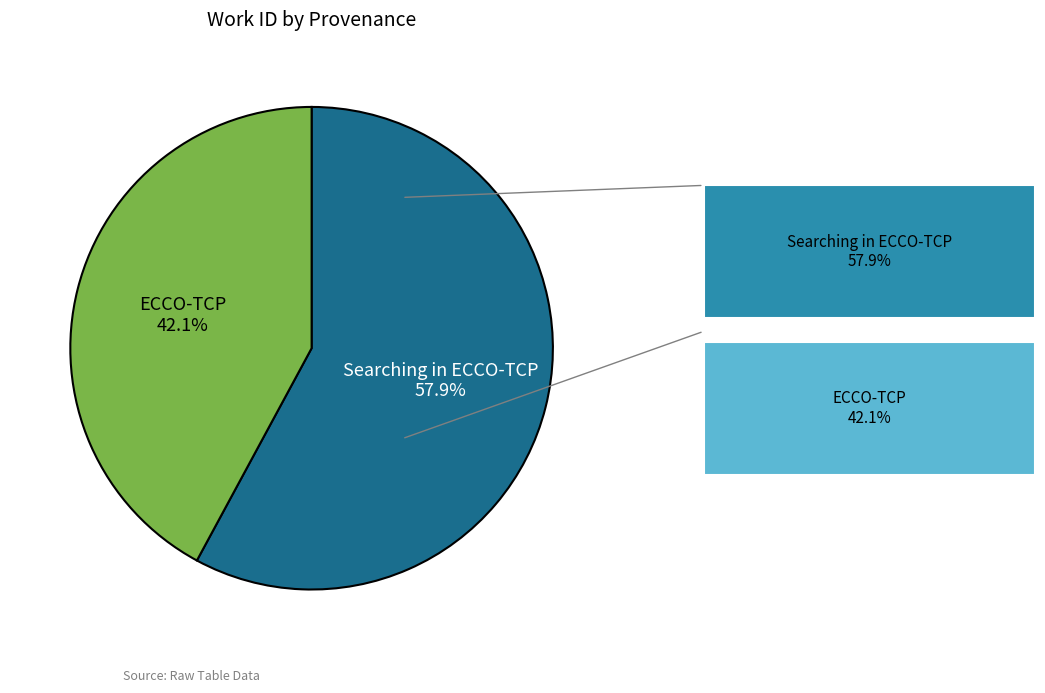

To the nearest percent, what is the difference between the largest and smallest slice percentages?

16%